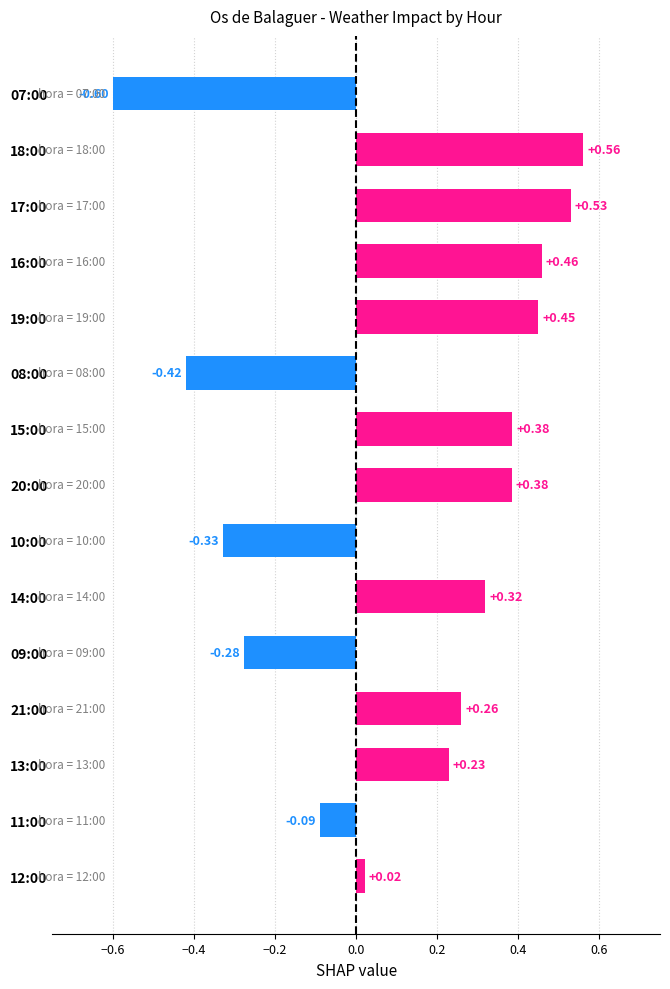

What is the change in value from 11:00 to 14:00?

+0.4